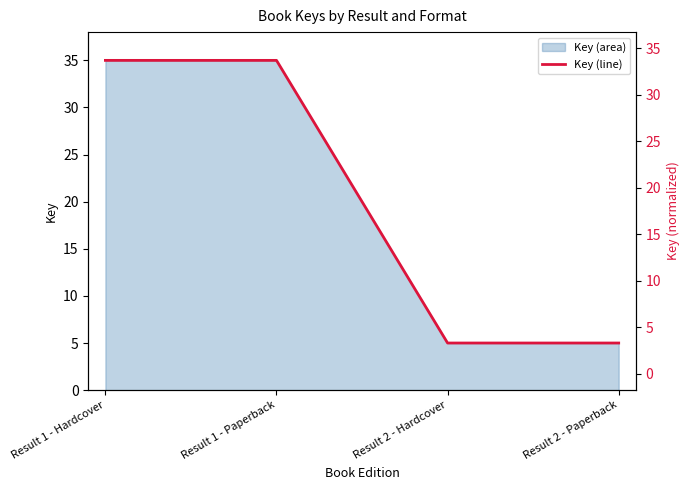

The chart shows a value of 46 at Result 1 - Hardcover. True or false?

False